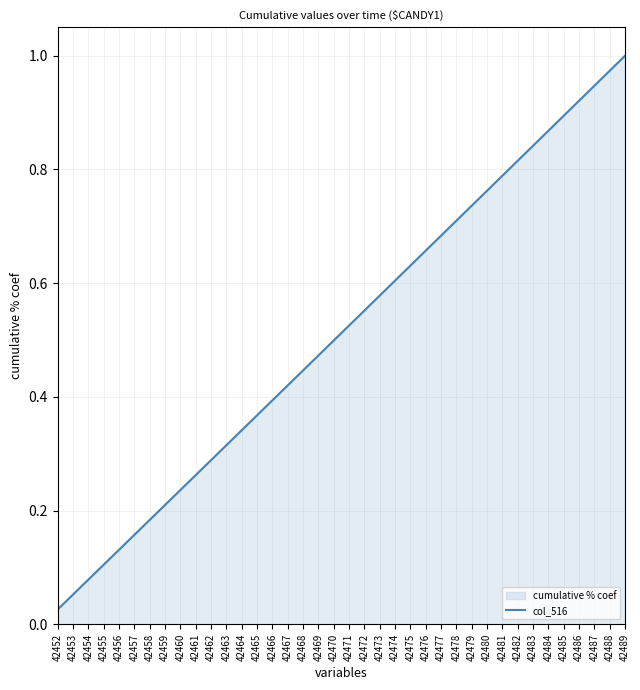

Rank the categories by value from lowest to highest.

42452, 42453, 42454, 42455, 42456, 42457, 42458, 42459, 42460, 42461, 42462, 42463, 42464, 42465, 42466, 42467, 42468, 42469, 42470, 42471, 42472, 42473, 42474, 42475, 42476, 42477, 42478, 42479, 42480, 42481, 42482, 42483, 42484, 42485, 42486, 42487, 42488, 42489